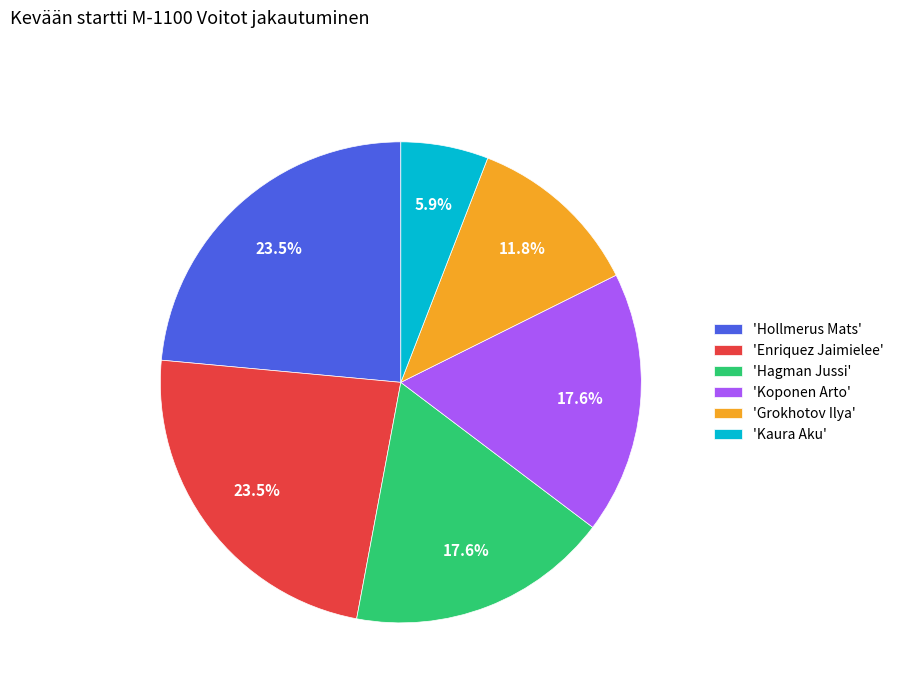

What is the ratio of the value at 'Kaura Aku' to the value at 'Hollmerus Mats'?

0.3